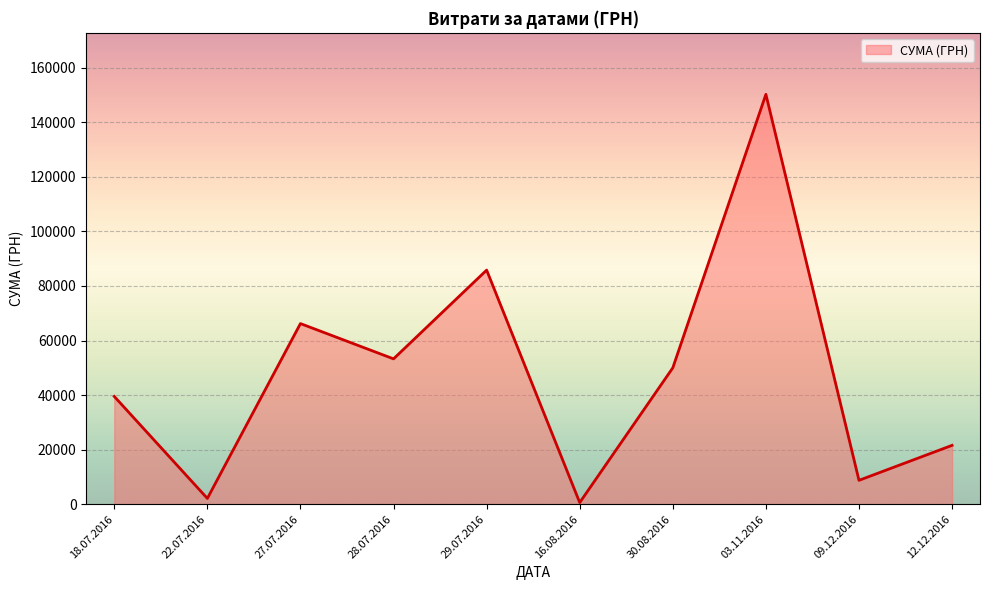

What is the difference between the maximum and minimum values?

149607.7